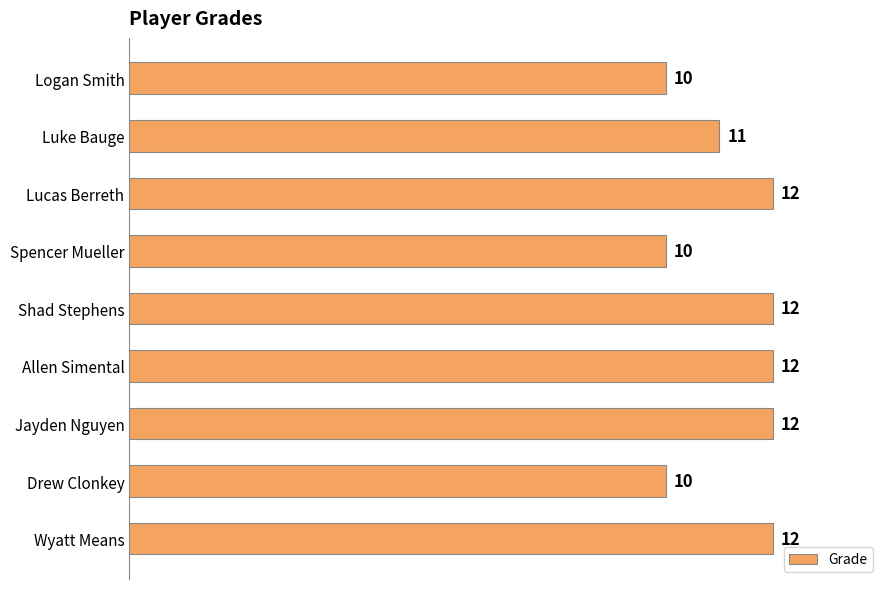

Is it true that the value at Drew Clonkey is 16?

False